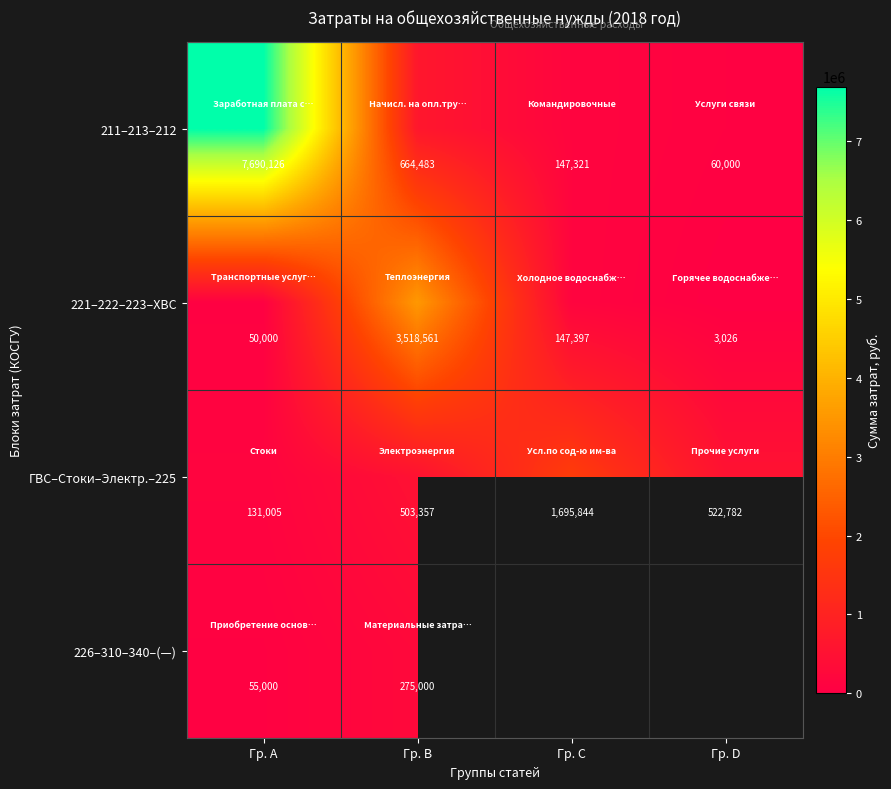

How many categories are shown in the chart?

4